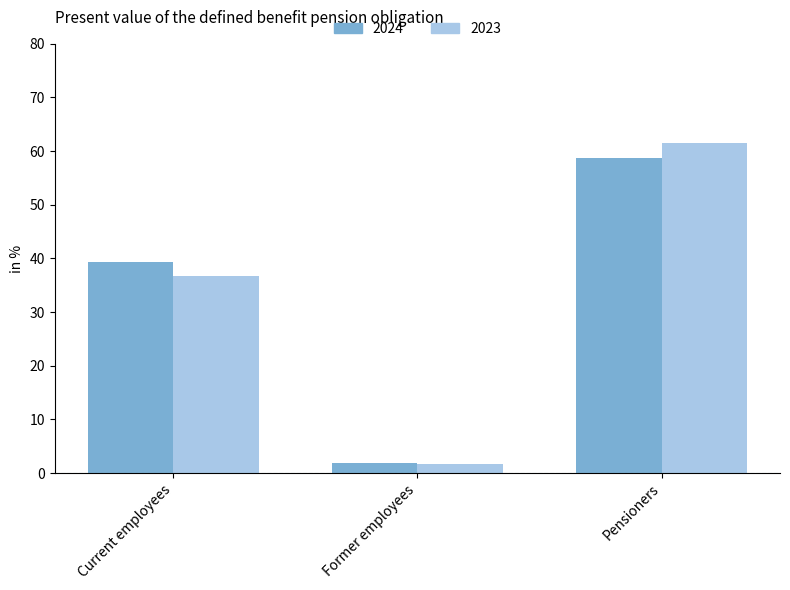

The 2023 series shows 36.8 at Current employees. True or false?

True